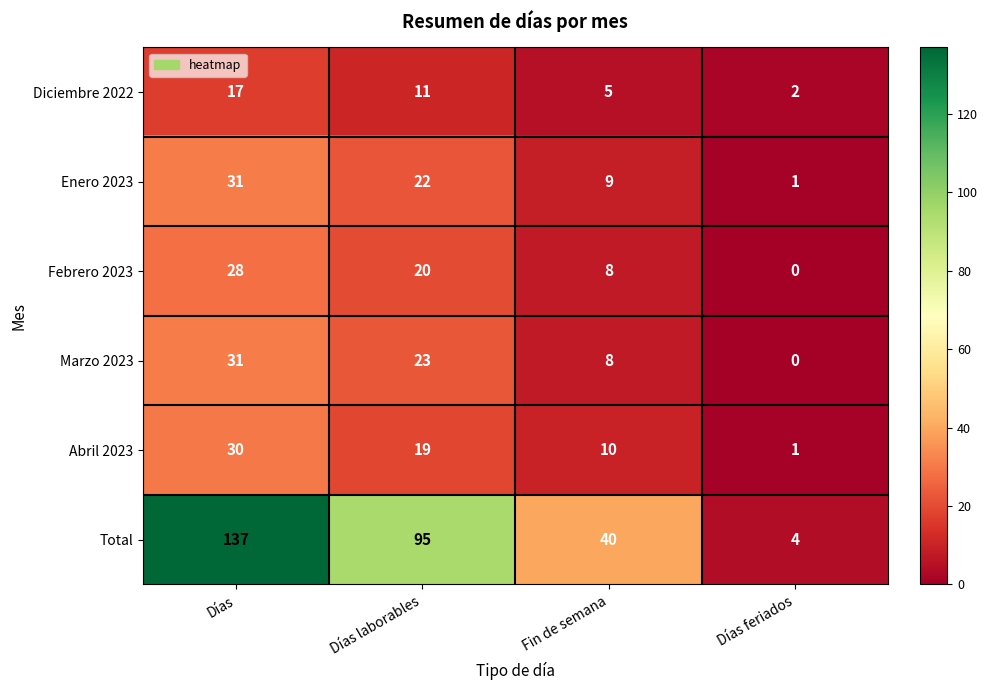

Rank the series at Días laborables from highest to lowest value.

Total, Marzo 2023, Enero 2023, Febrero 2023, Abril 2023, Diciembre 2022